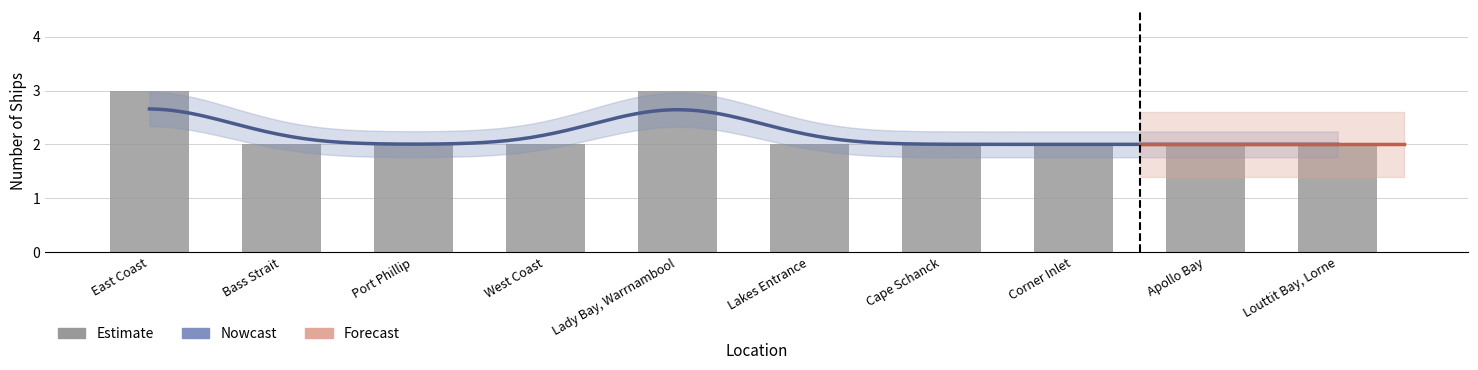

What is the minimum value shown in the chart?

2